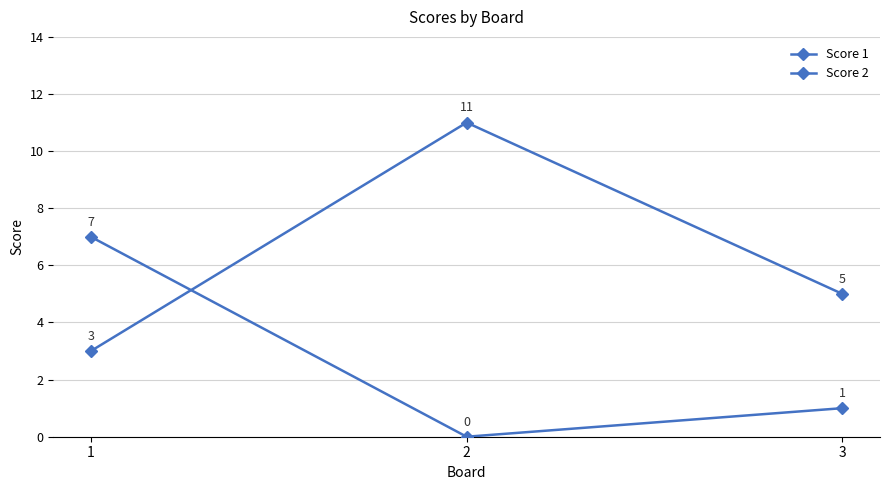

List the series in order of their overall mean, lowest first.

Score 1, Score 2